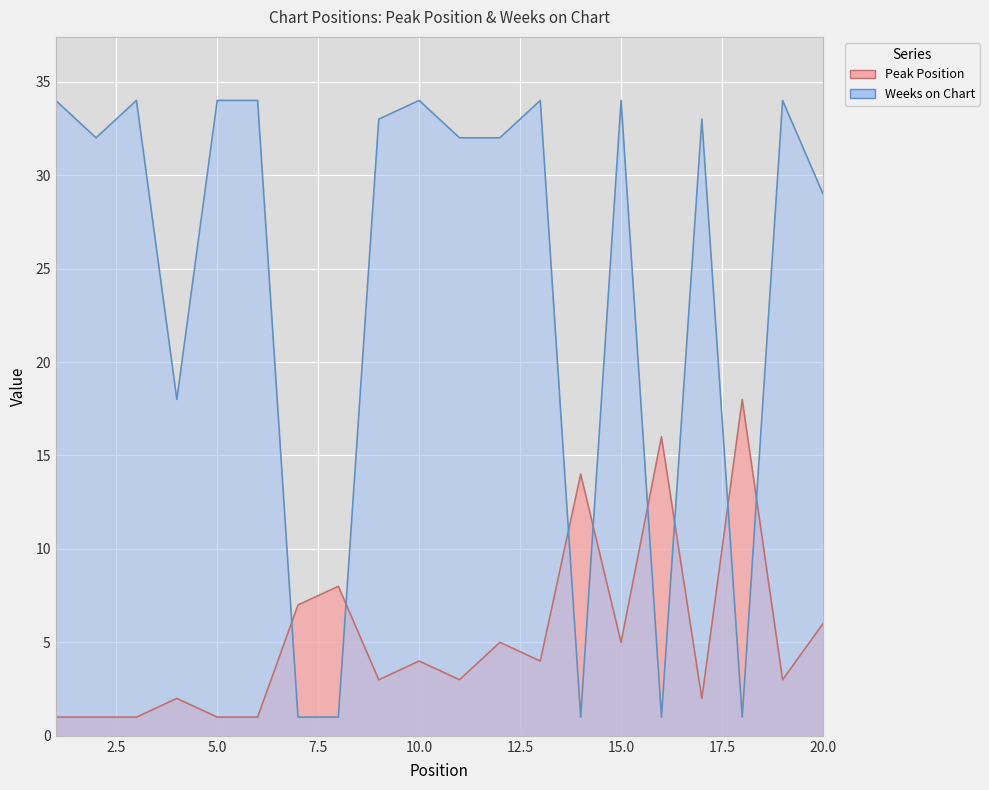

True or false: Weeks on Chart has more than 0 interior local peaks.

True